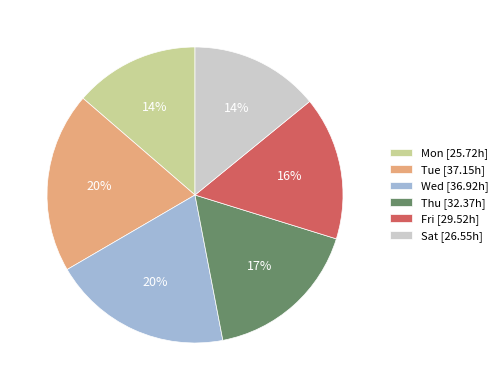

Is it true that Sat [26.55h] is 28% of the pie?

False